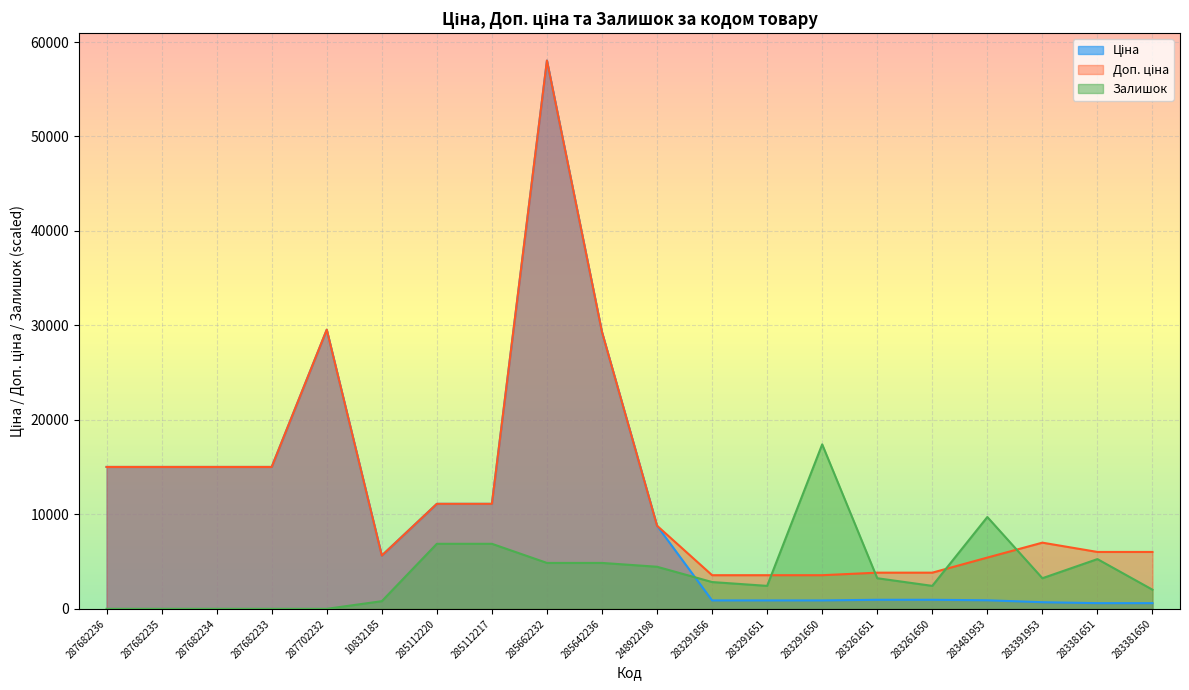

Rank the series by their maximum value, from highest to lowest.

Ціна, Доп. ціна, Залишок